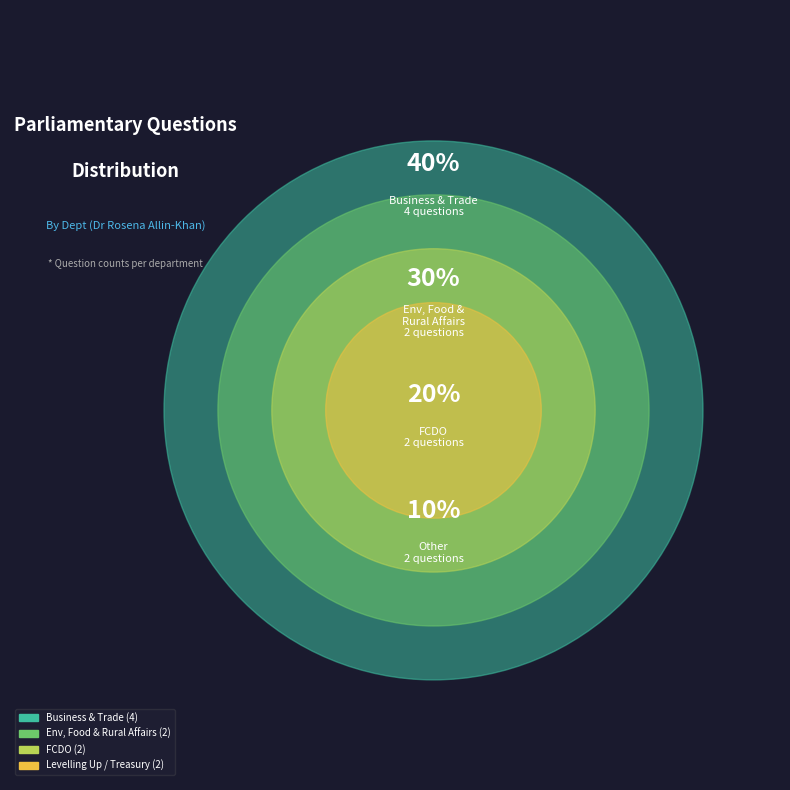

The Foreign Commonwealth and Development Office slice represents 13% of the pie. True or false?

False